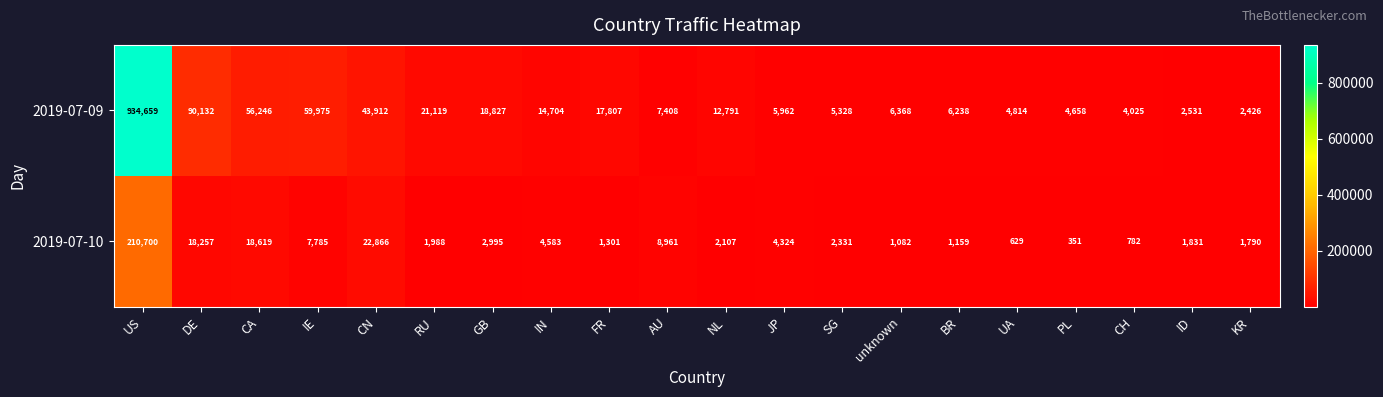

At which category is the sum across all series the highest?

US